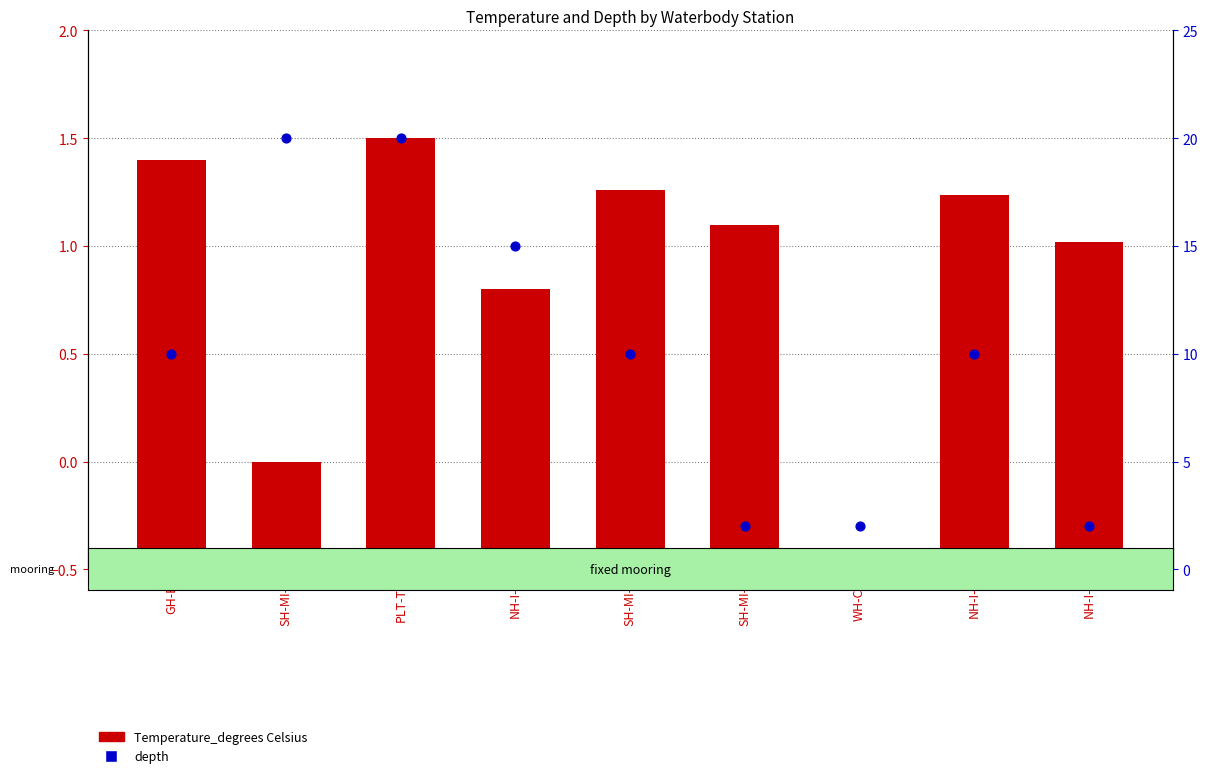

What are all the series names shown in the legend?

Temperature_degrees Celsius, depth